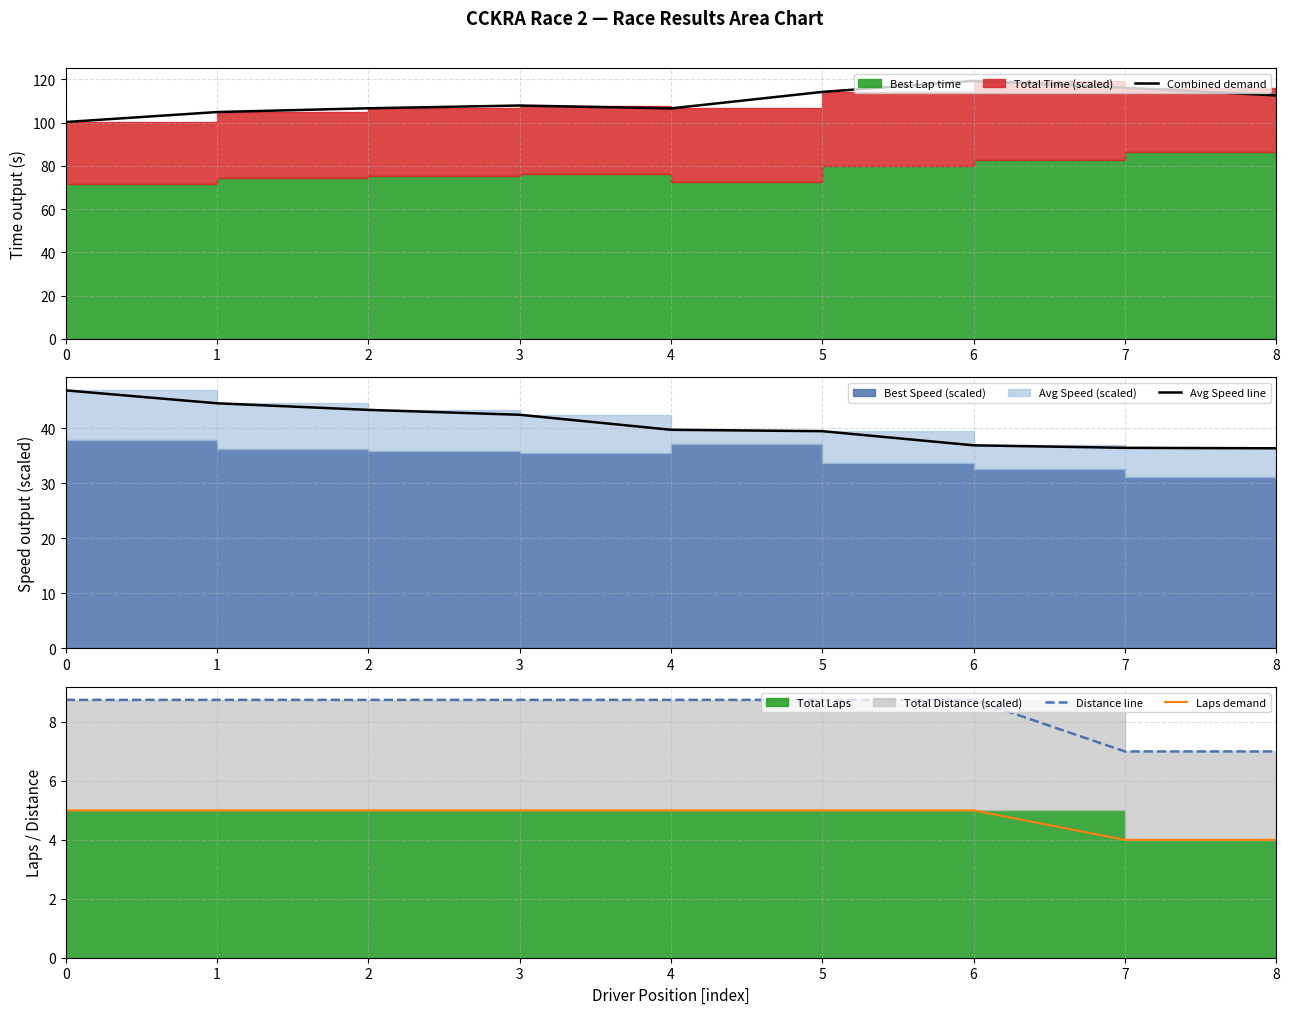

At how many categories does at least one series exceed 64?

9